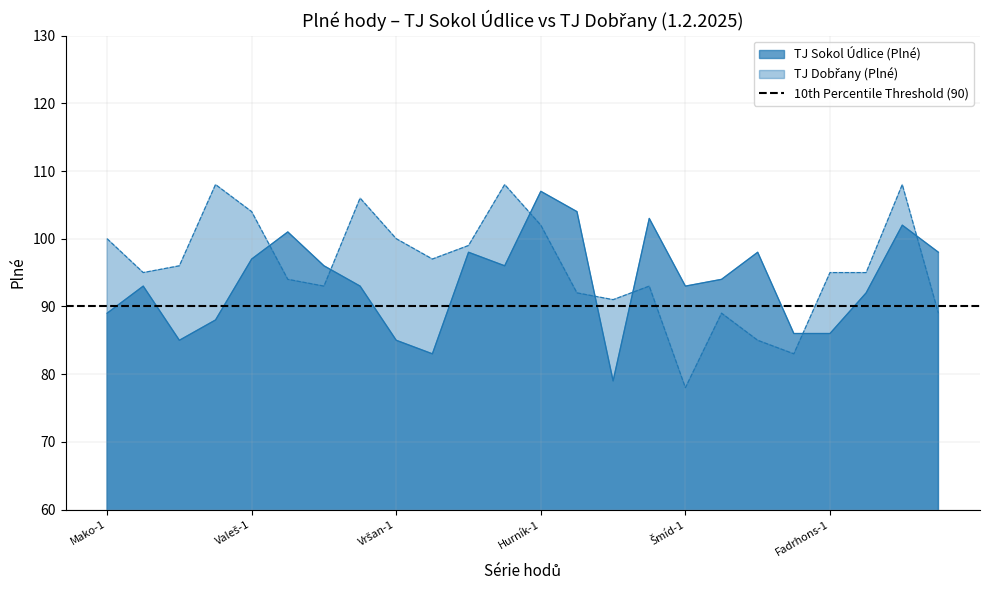

What is the difference between the maximum and minimum values in the TJ Dobřany (Plné) series?

30